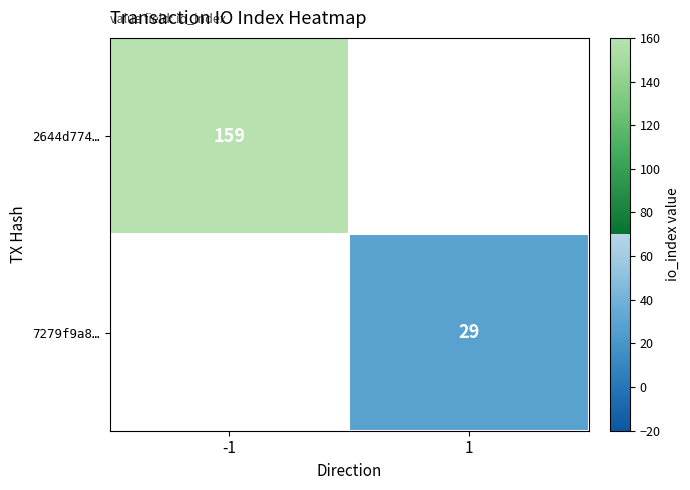

Which has a higher value, 1 or -1?

-1